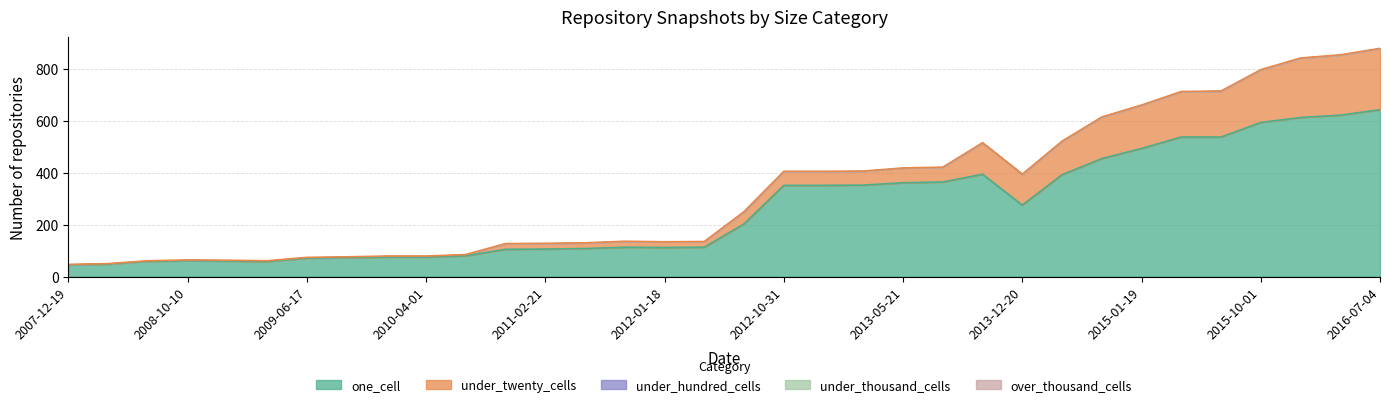

At how many categories does at least one series exceed 538?

4